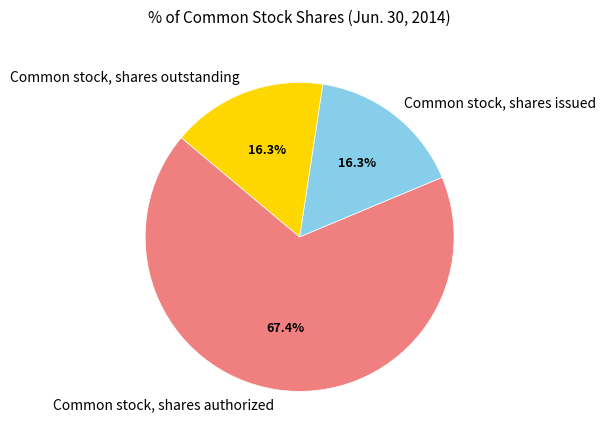

What percentage is the Common stock, shares authorized slice, to the nearest percent?

67%